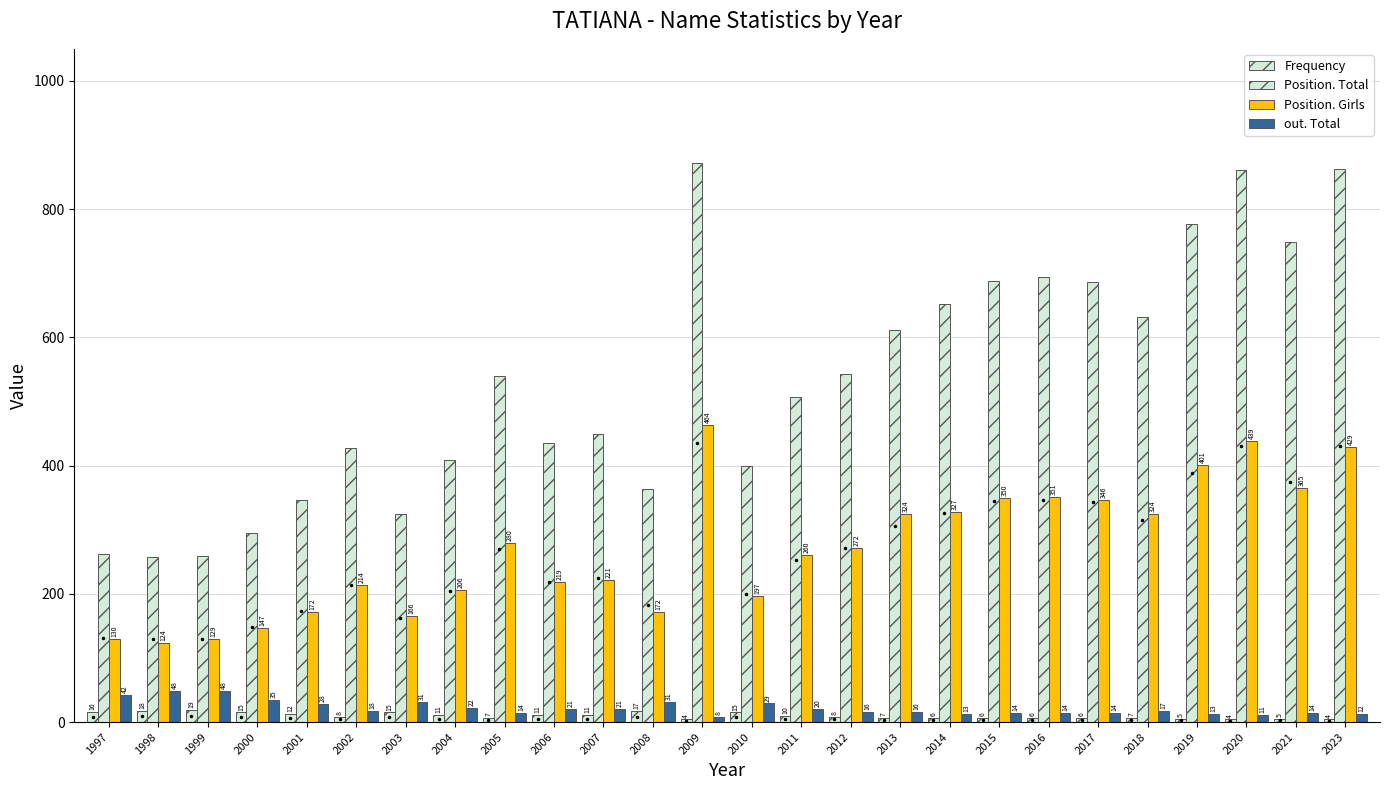

What is the difference between the maximum and second lowest values in the Frequency series?

15